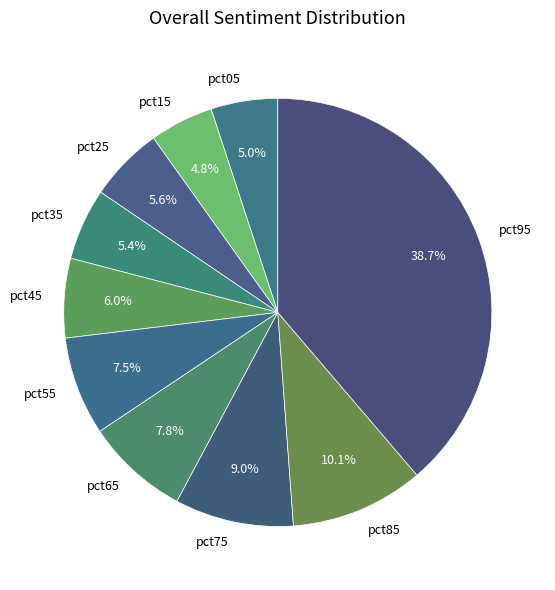

What is the largest slice in the pie chart?

pct95